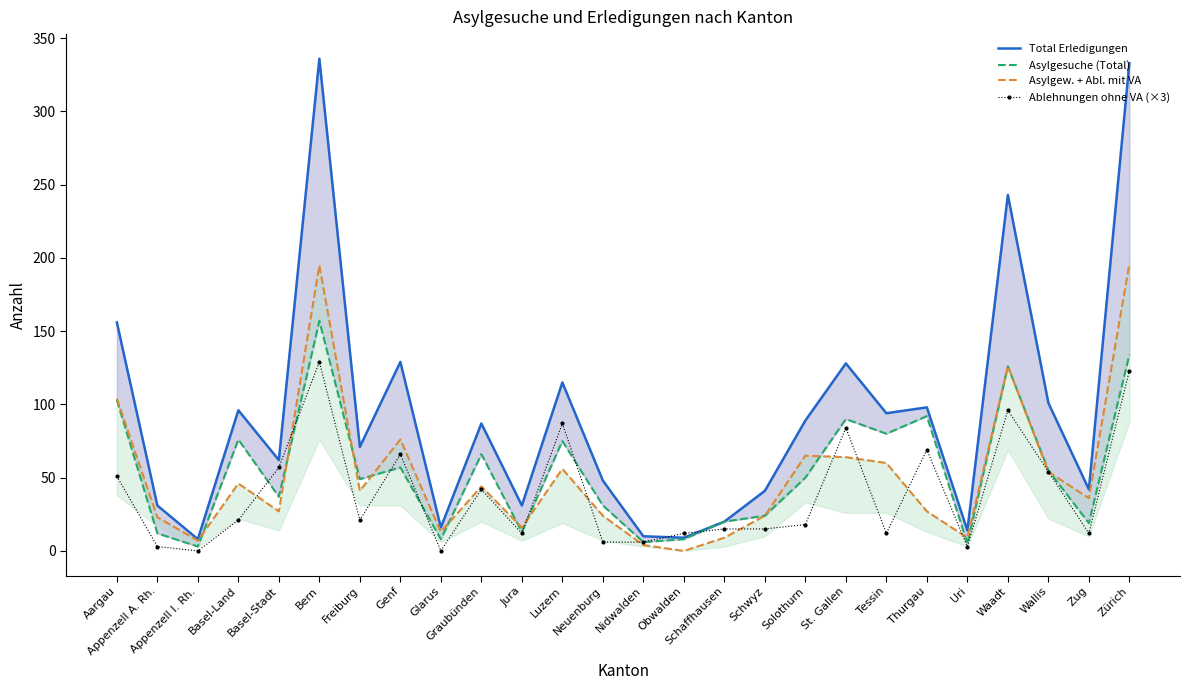

How many values in the Ablehnungen ohne VA (×3) series are below 21?

13